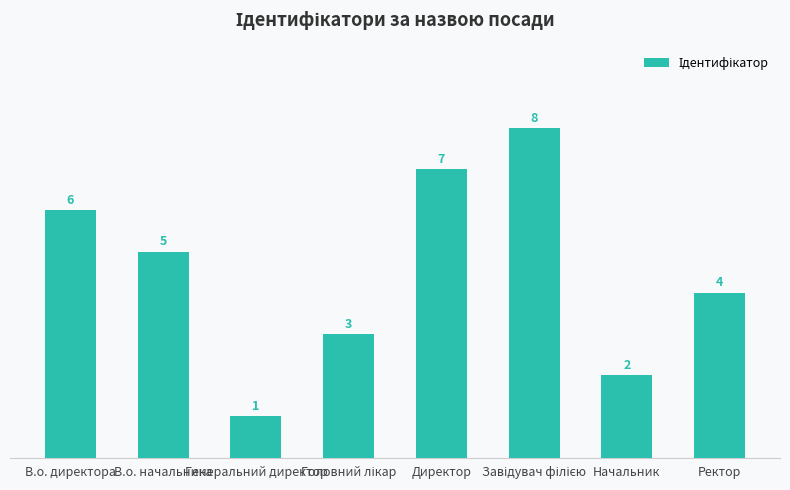

What is the label of the 8th bar from the left?

Ректор